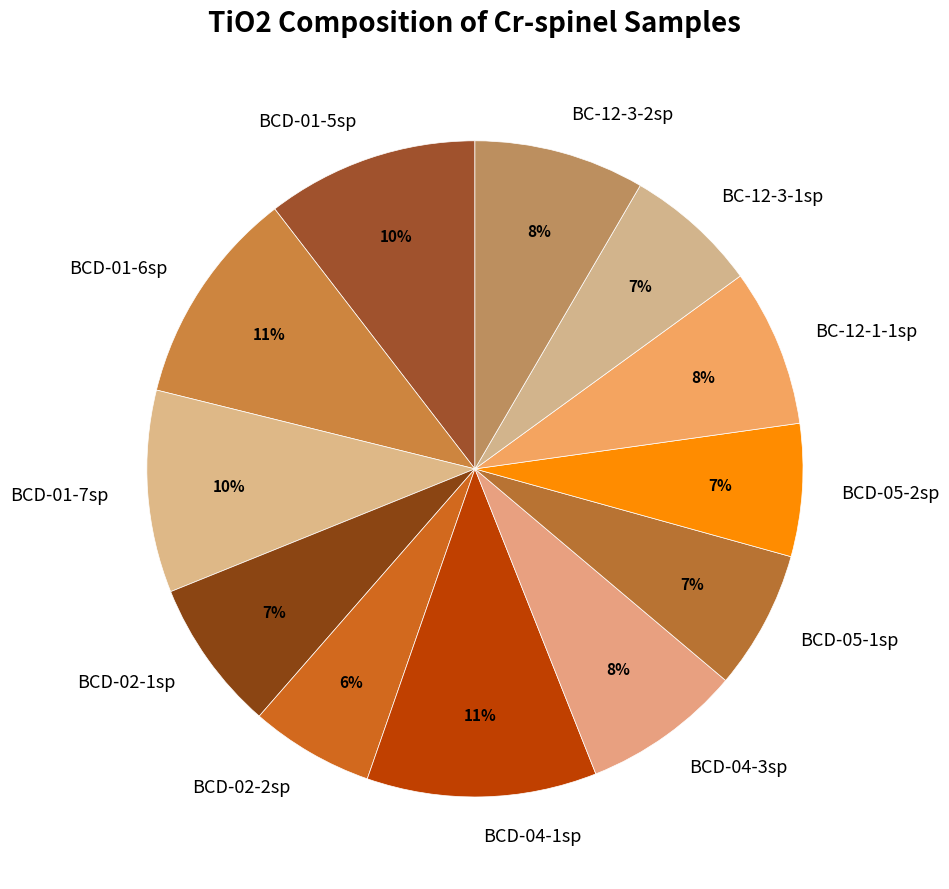

Is there any slice that represents more than half of the pie?

No